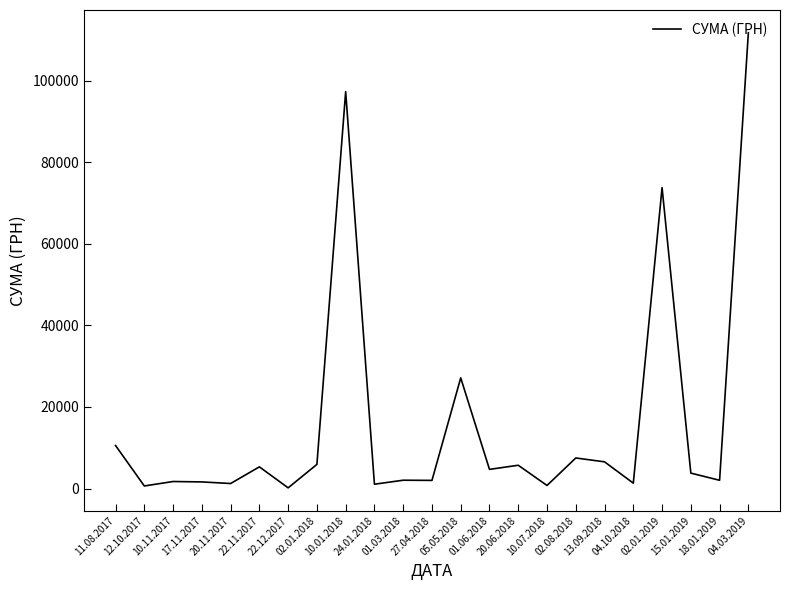

What is the difference between the maximum and minimum values?

111592.9